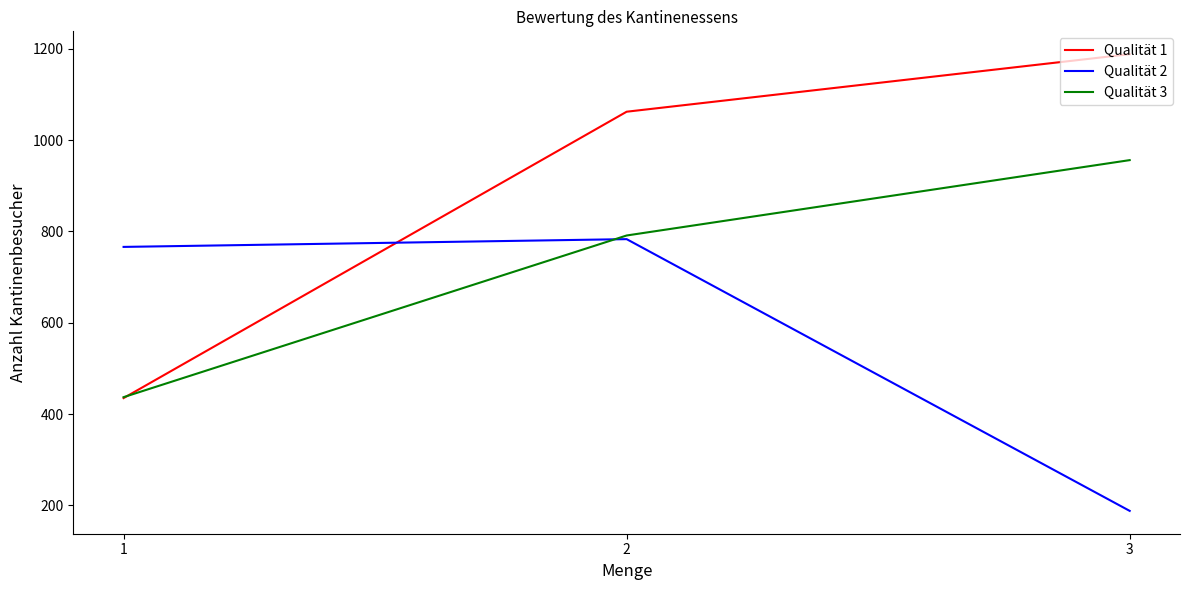

What is the average value of the Qualität 1 series?

895